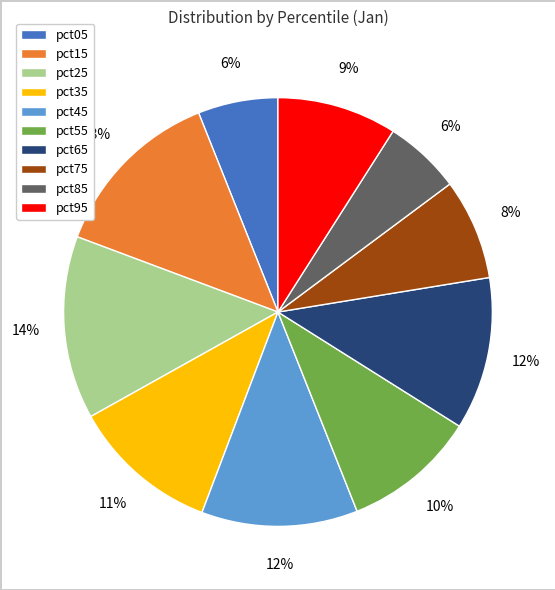

What percentage is the pct95 slice, to the nearest percent?

9%